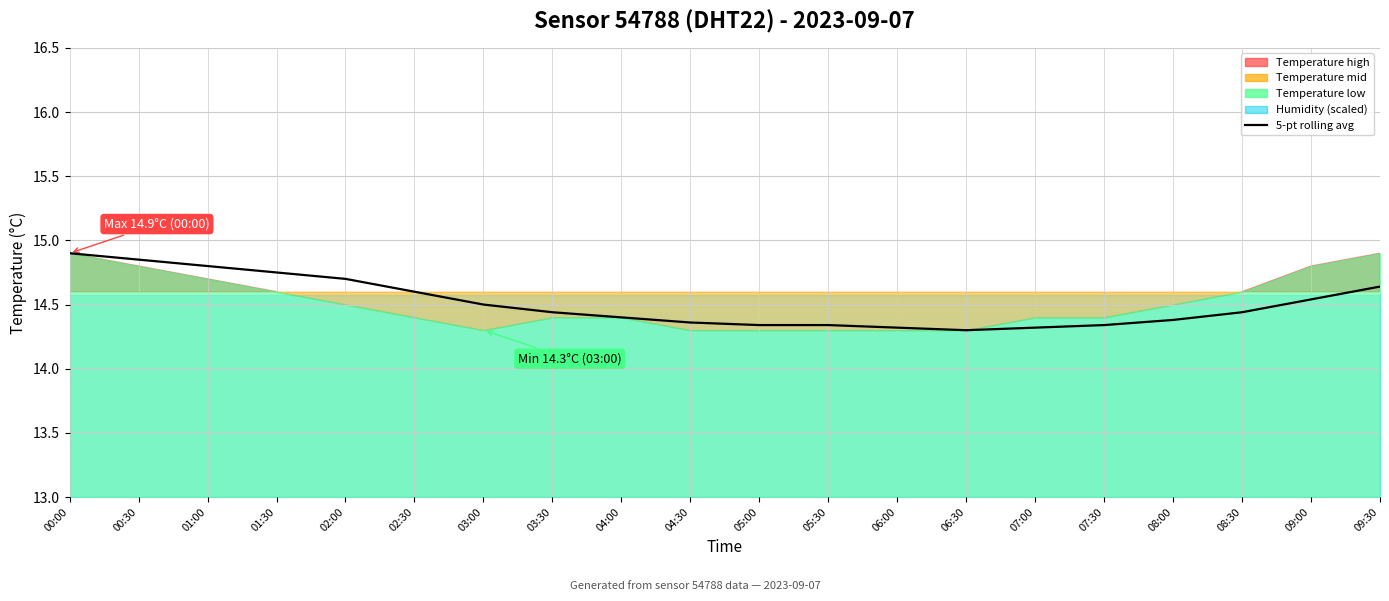

The chart shows a value of 22.6 at 04:30. True or false?

False